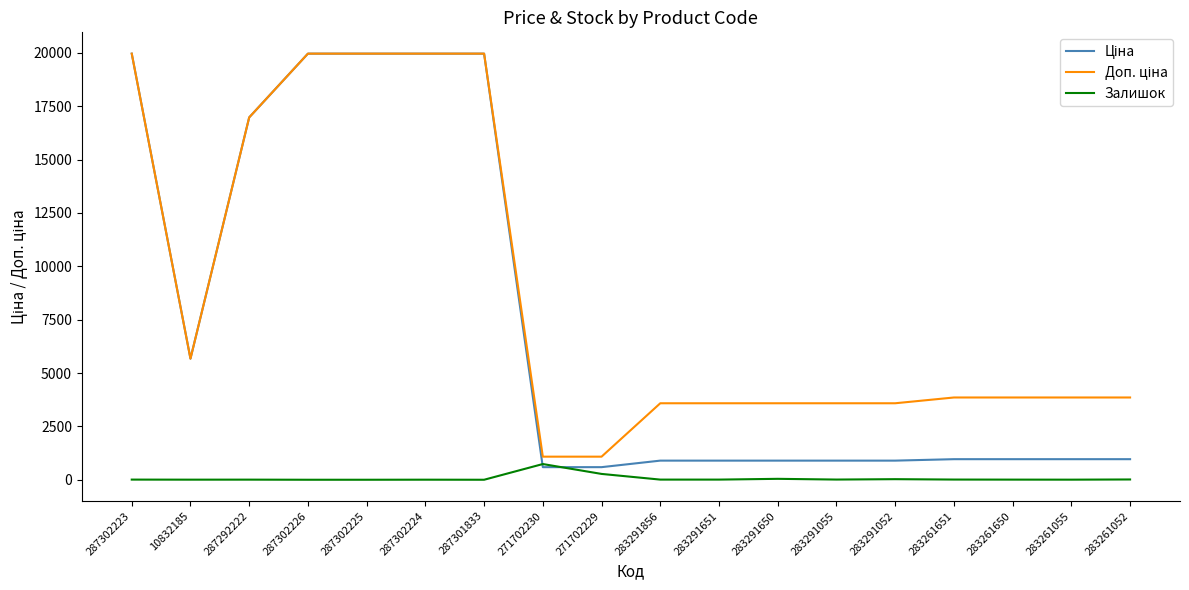

What is the greatest value displayed?

19964.2